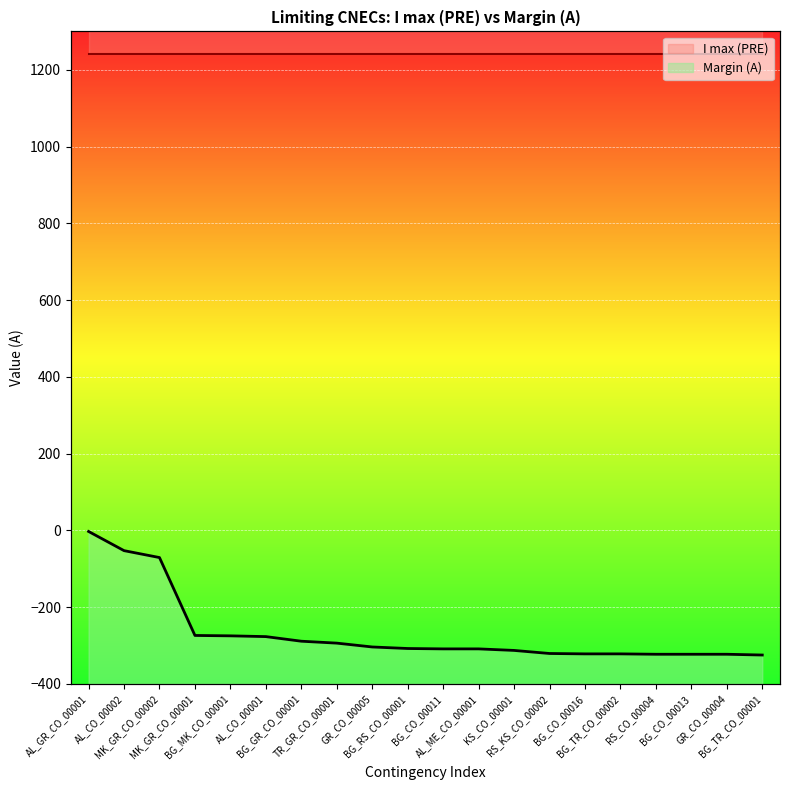

Is it true that the value at AL_CO_00001 is -72?

False